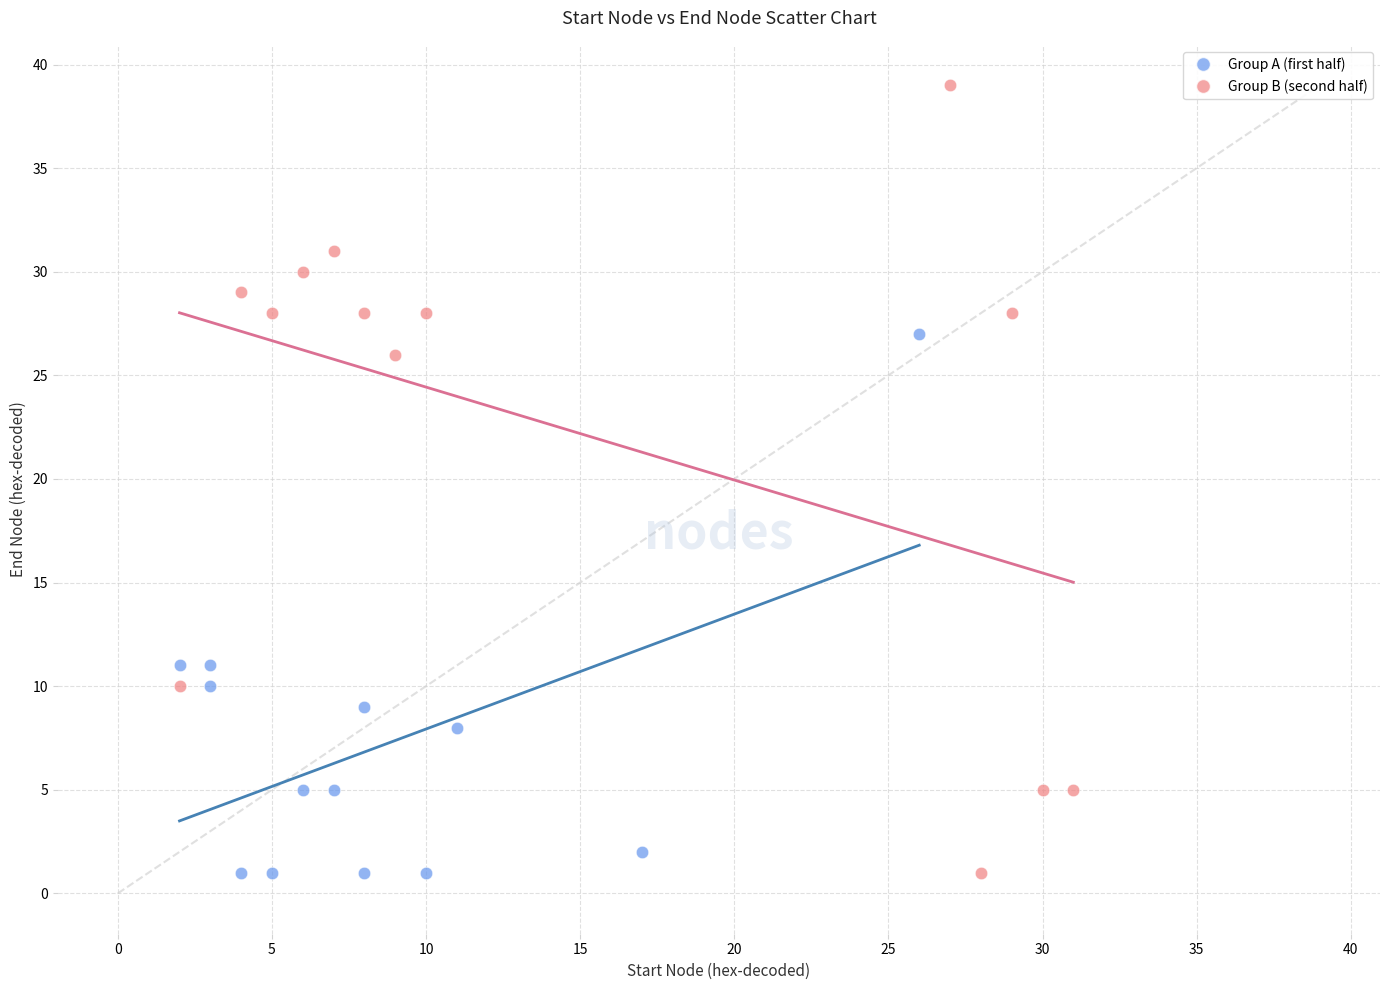

Which series has the widest spread of Y values?

Group B (second half)